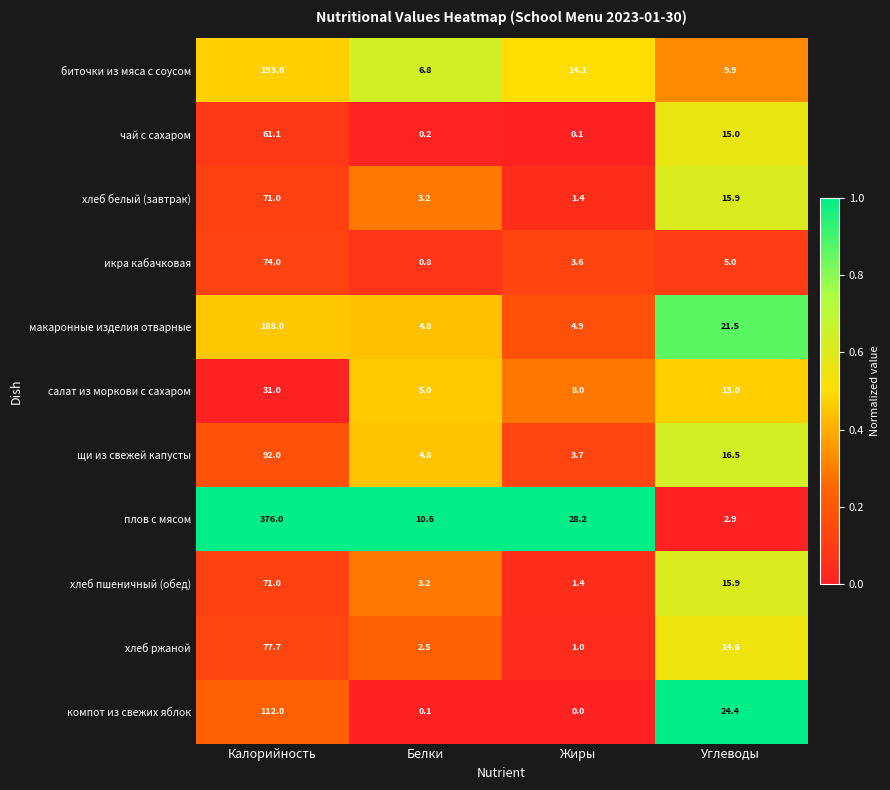

What is the difference between the highest and lowest values at Углеводы?

21.5